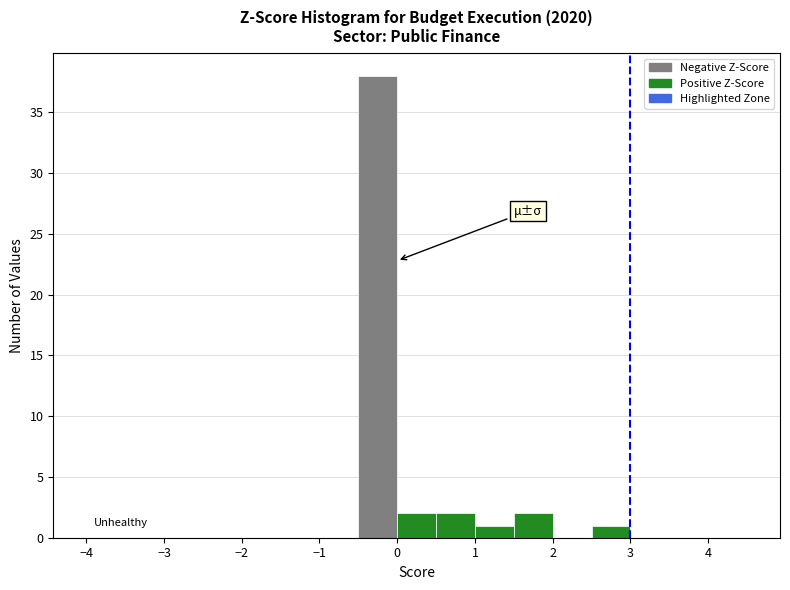

How tall is the bar that spans 1.5 to 2.0 on the x-axis? The values are not printed on the chart, so give them approximately, as read against the axis.

2